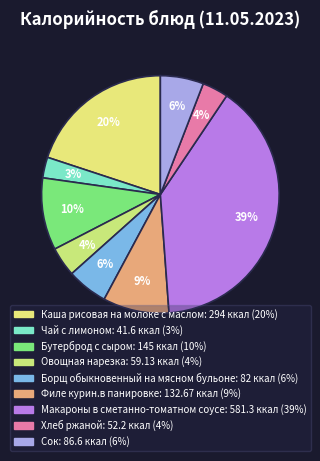

What is the change in value from Овощная нарезка to Сок?

+27.5